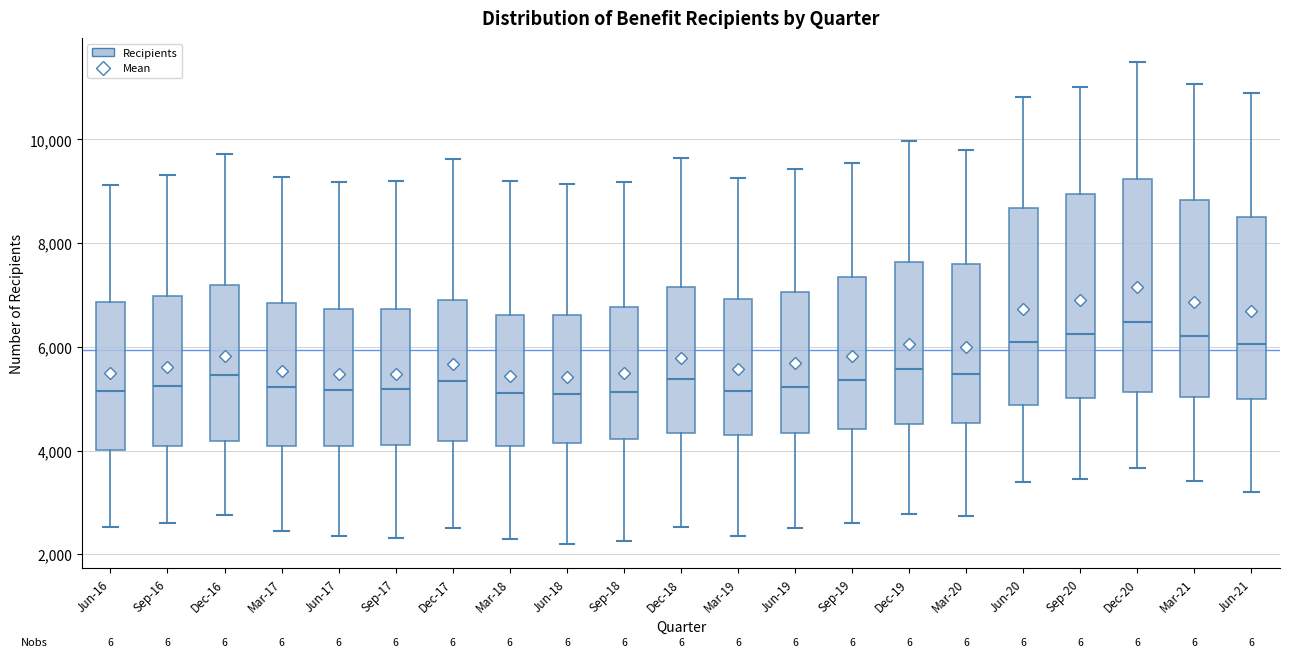

Which box's median line is the highest?

Dec-20